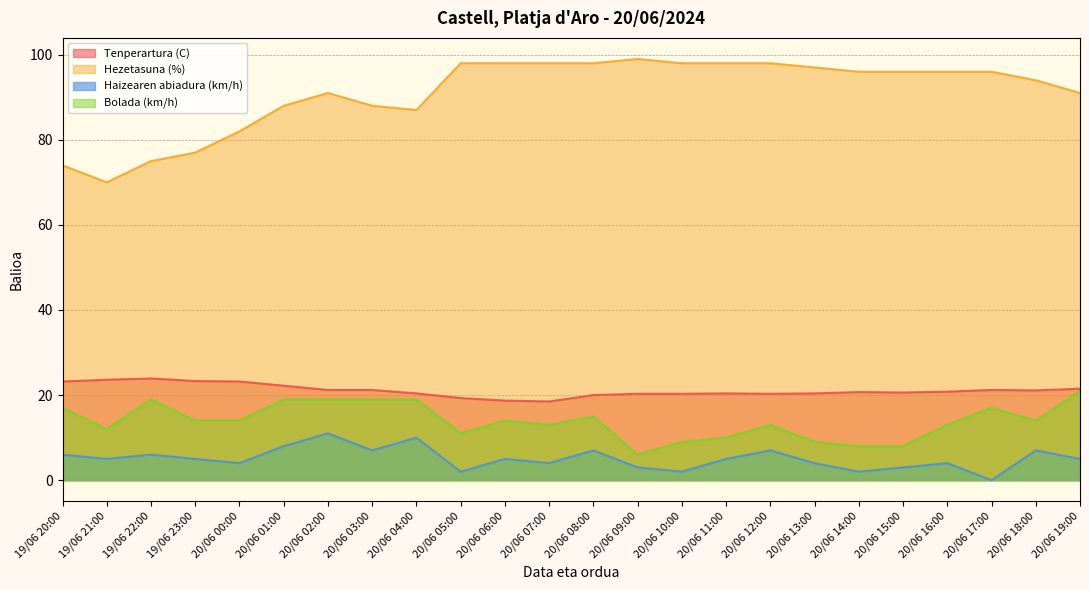

Which has a higher value, 19/06 21:00 or 20/06 08:00?

19/06 21:00